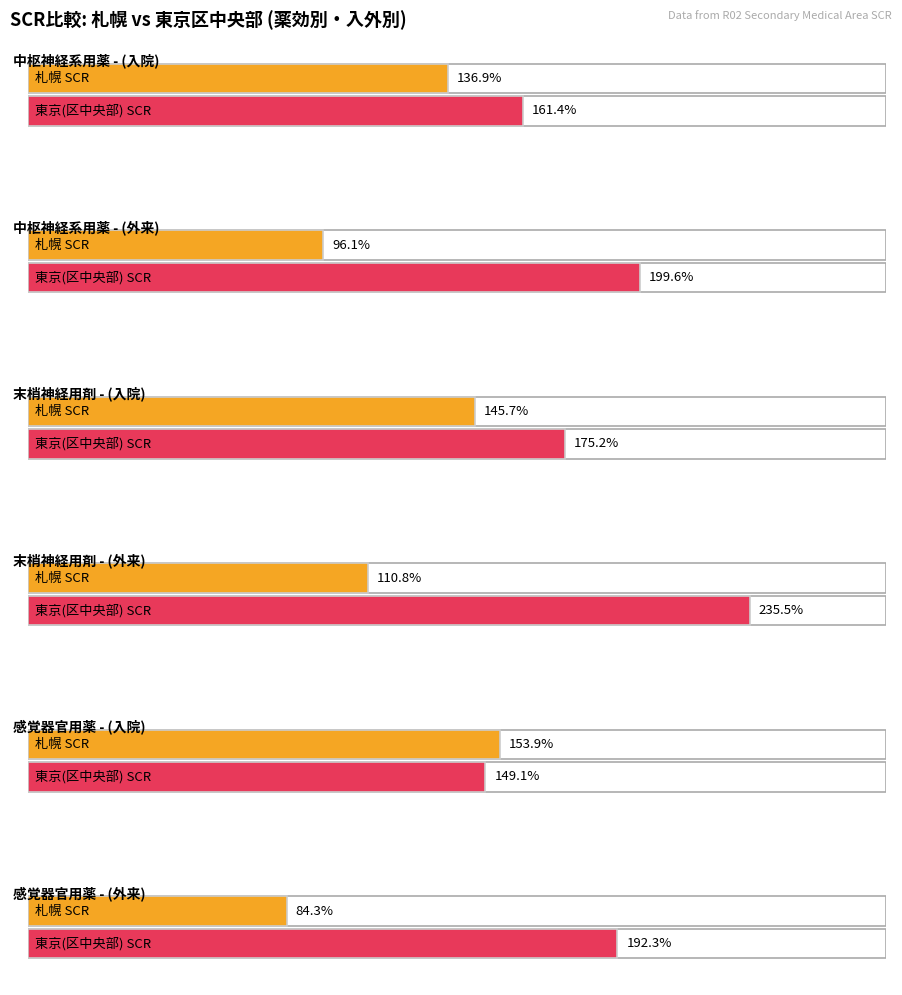

The Maximum (Outpatient) series shows 200.2 at 3. True or false?

False